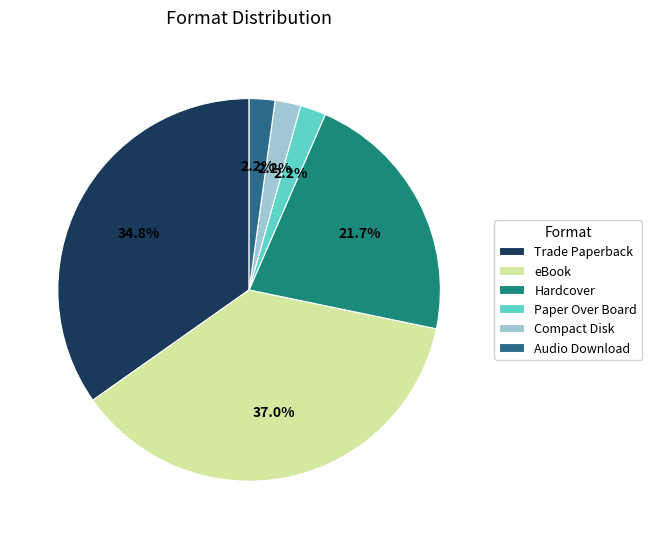

Which category has the biggest portion of the pie?

eBook